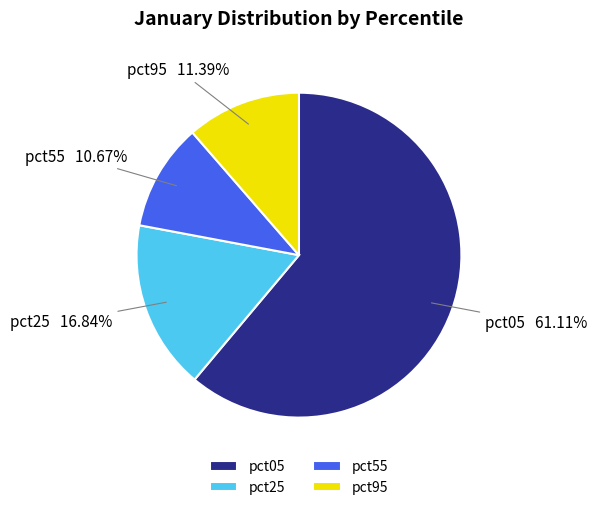

Rank the categories by value from lowest to highest.

pct55, pct95, pct25, pct05